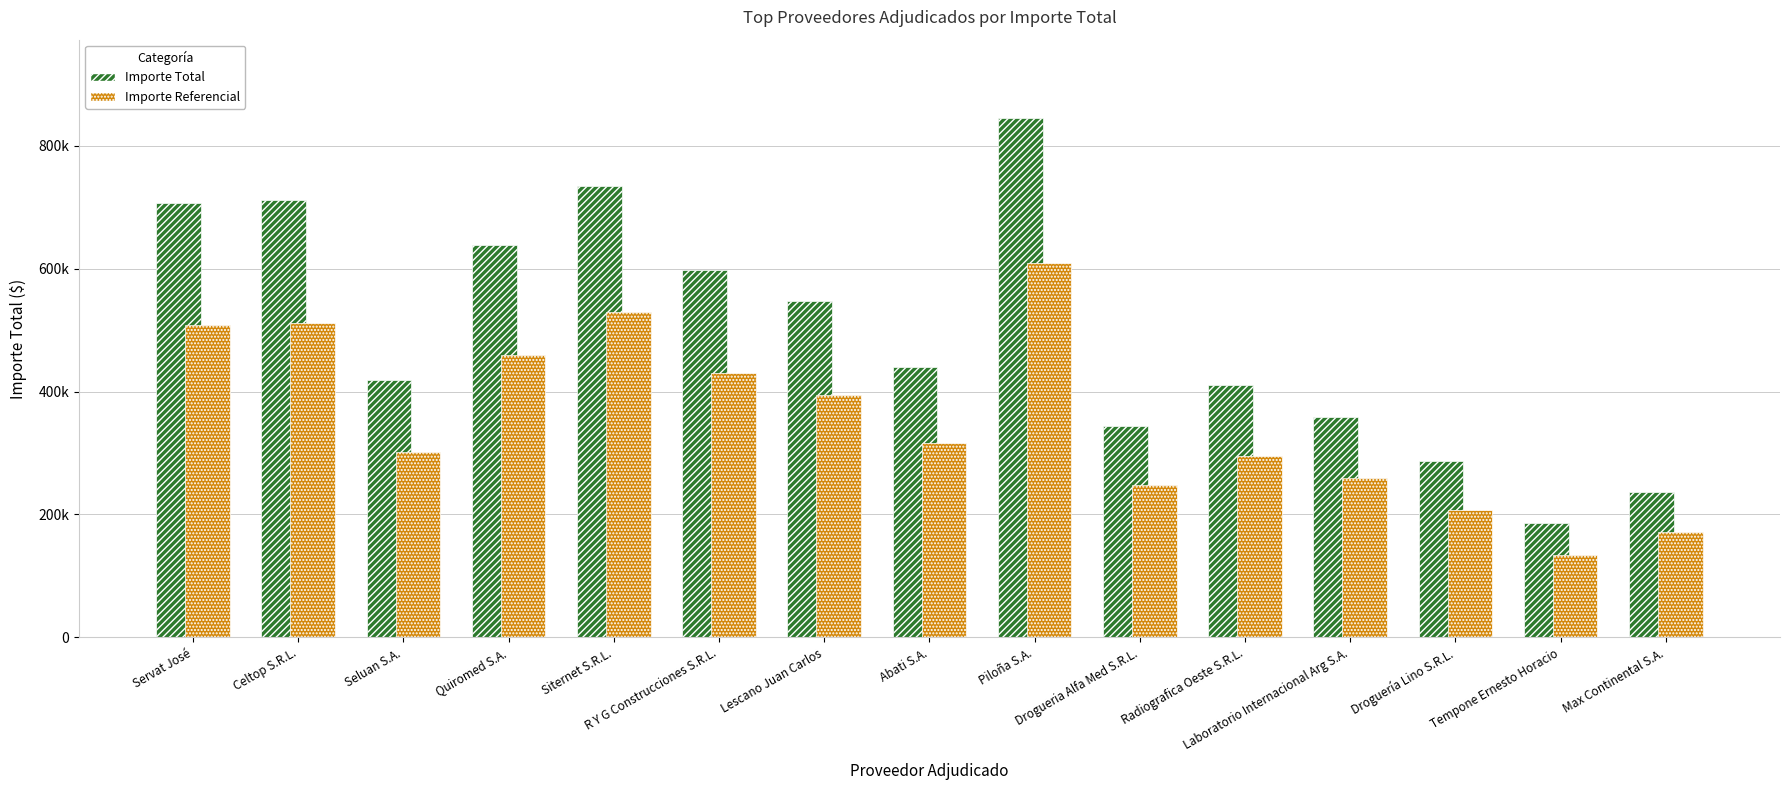

Is it true that Importe Total equals 190102.7 at Piloña S.A.?

False